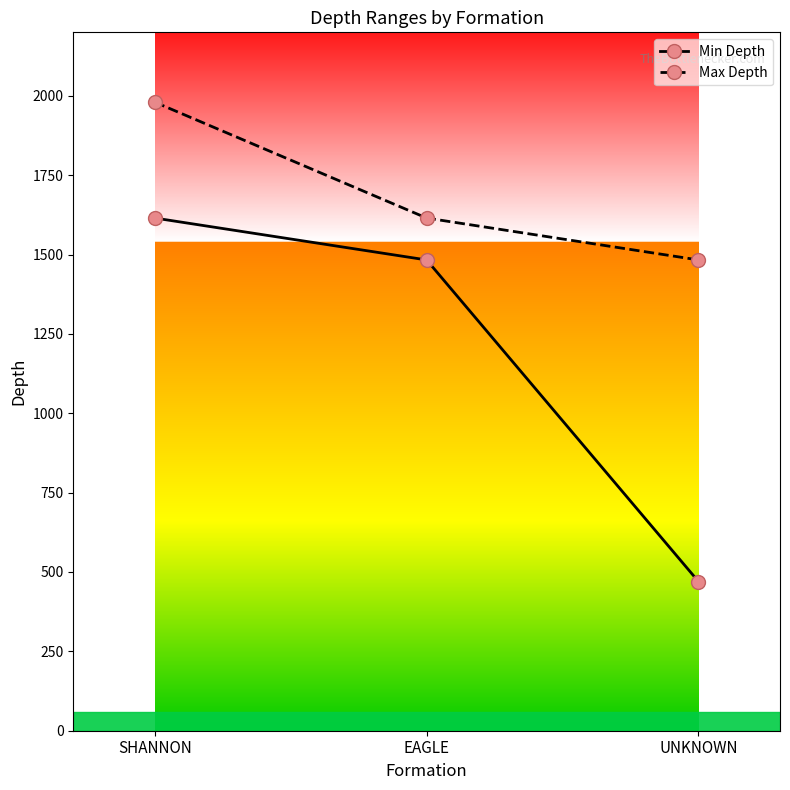

How many data points does each series have?

3